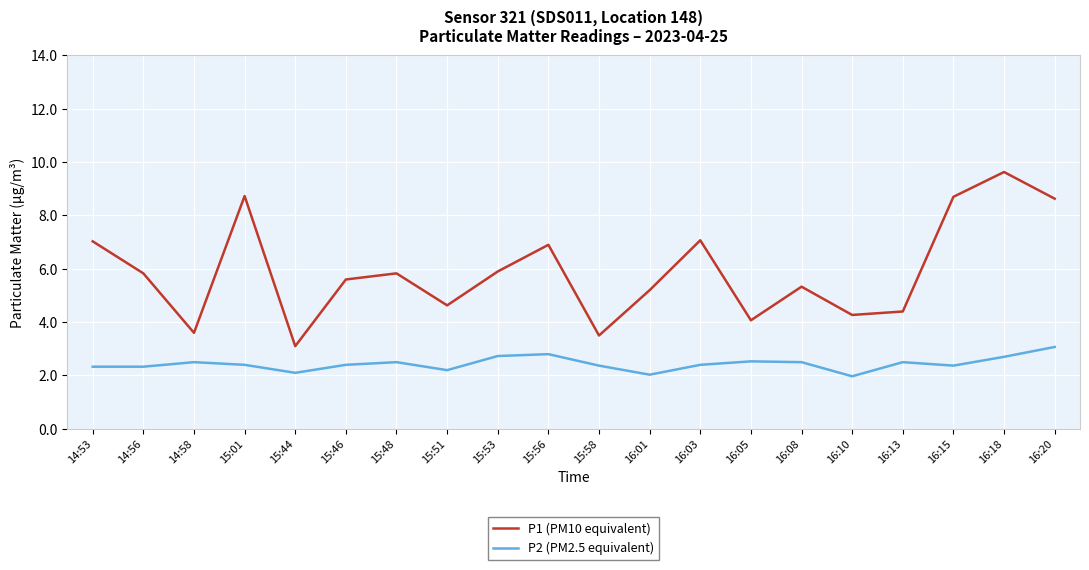

What are all the series names shown in the legend?

P1 (PM10 equivalent), P2 (PM2.5 equivalent)